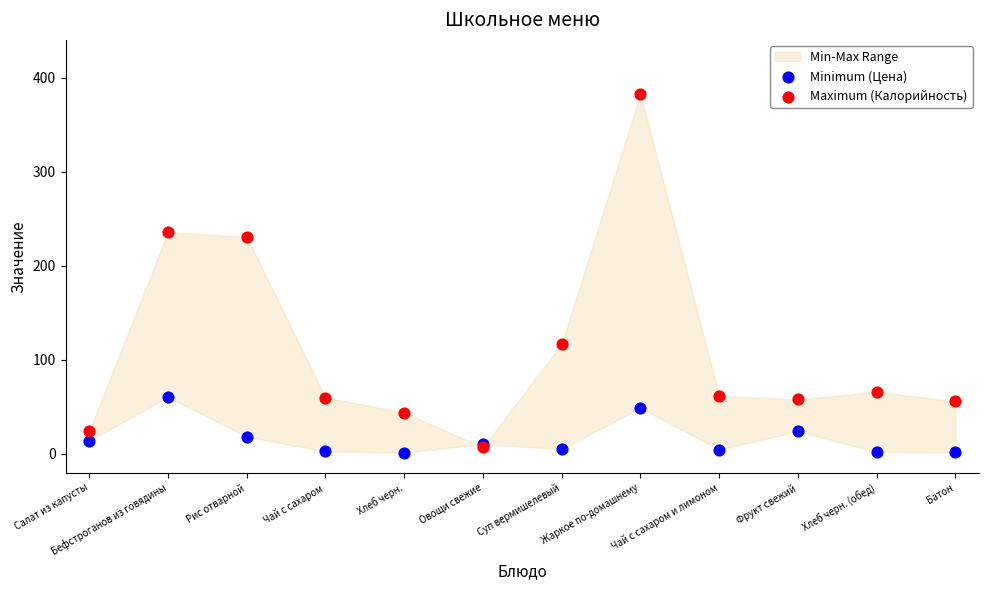

Which series contains the highest Y value?

Maximum (Калорийность)